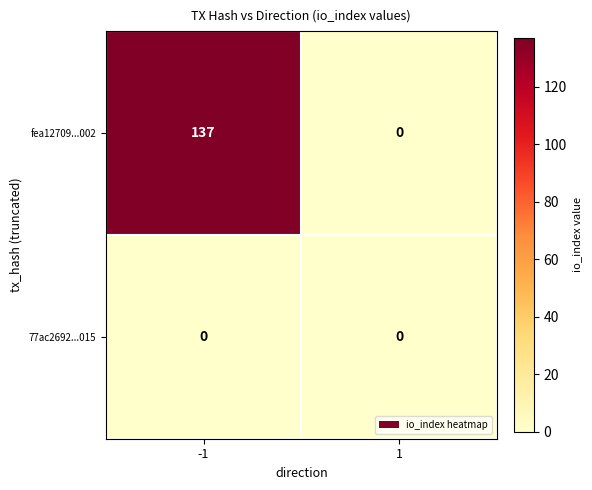

Reading right to left, transcribe all the data shown in this chart.

fea12709...002: 1=0	-1=137
77ac2692...015: 1=0	-1=0